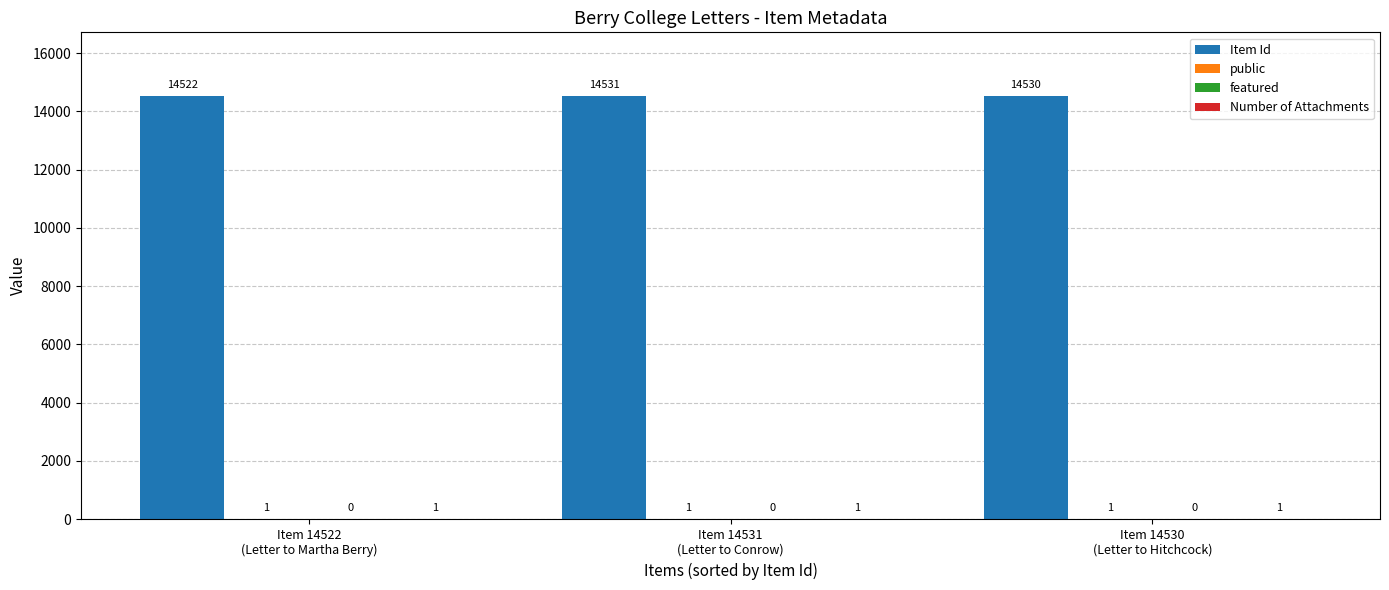

How many groups of bars are there?

3